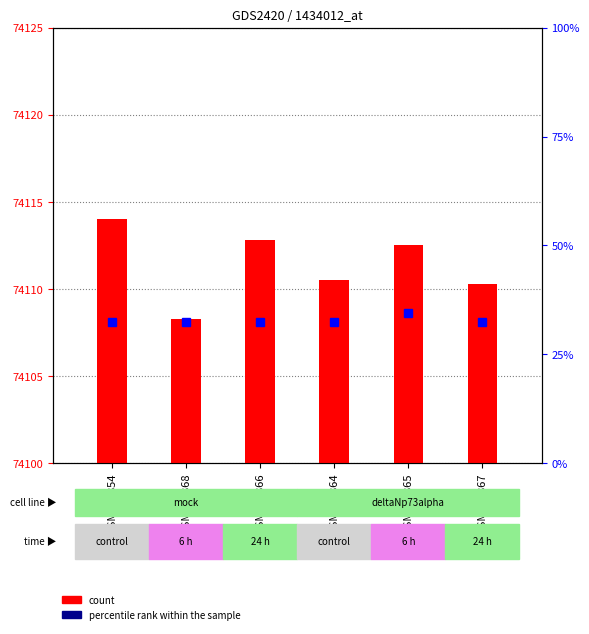

Count the percentile rank within the sample values in the range 32 to 33.

5